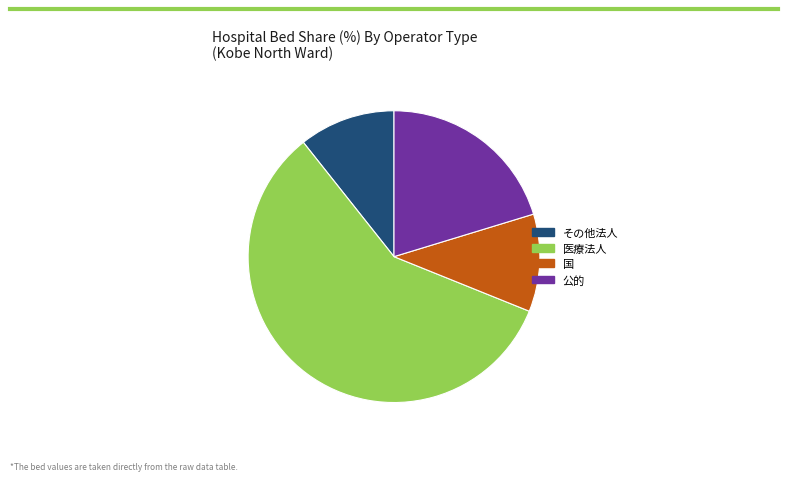

Is there a majority slice in this chart?

Yes